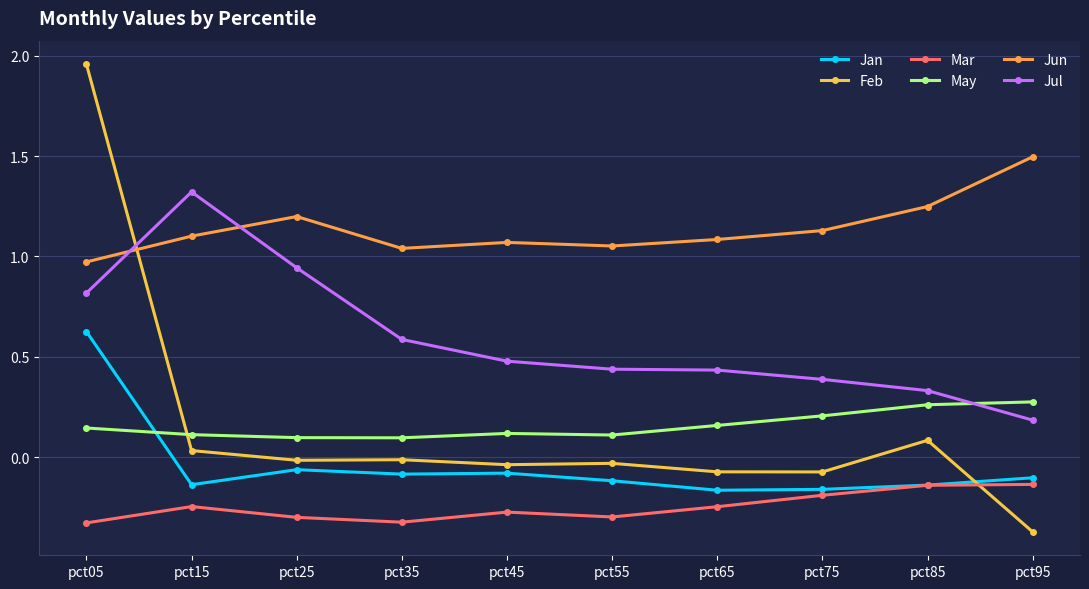

What is the total value across all series at pct25?

1.9